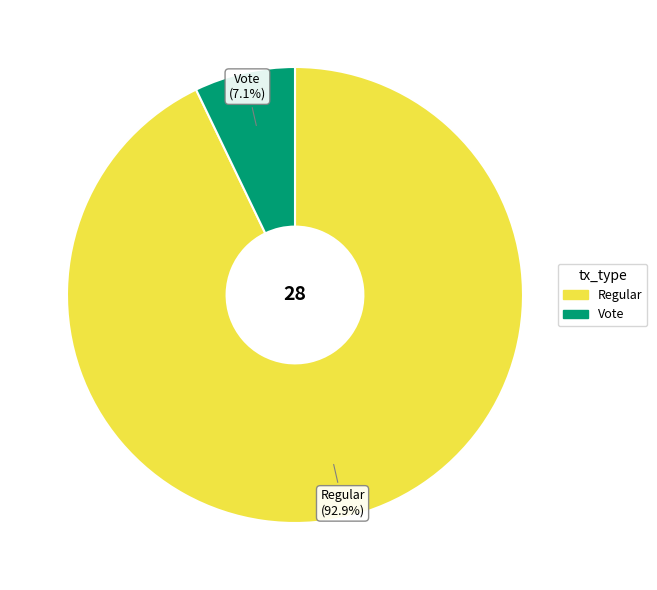

To the nearest percent, what percentage of the pie is Vote?

7%